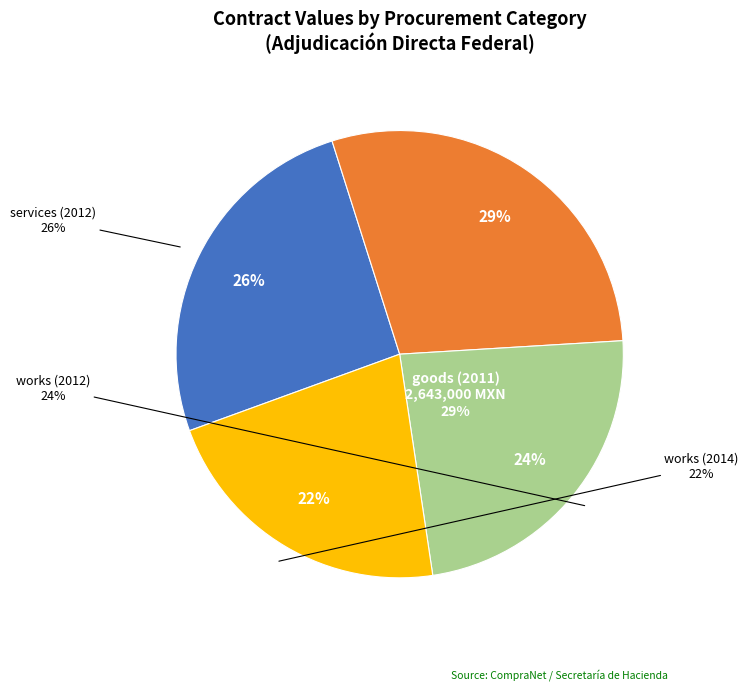

Is there a majority slice in this chart?

No